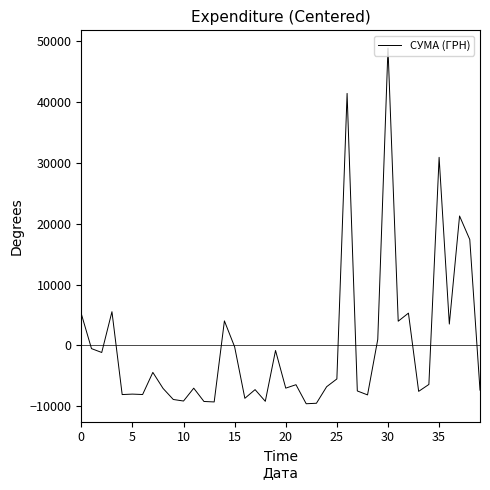

What is the minimum value shown in the chart?

-9572.4